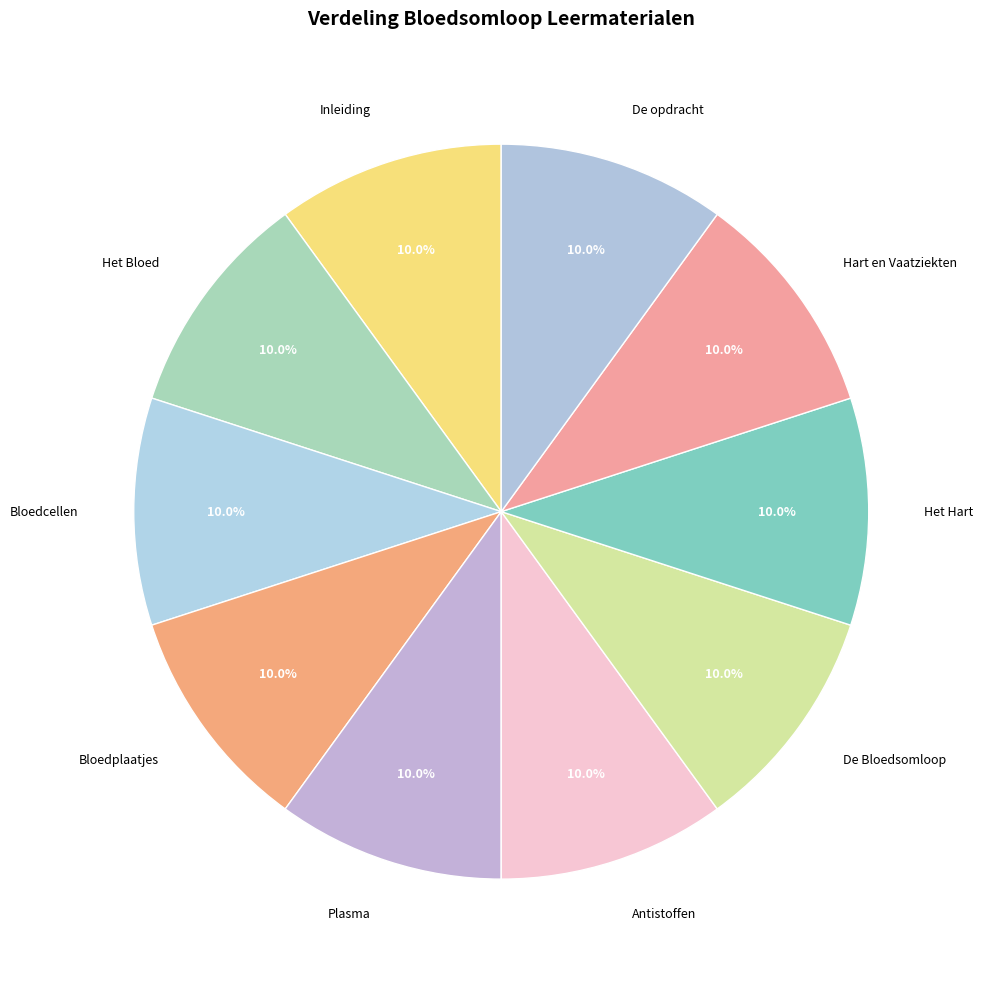

What is the total percentage of Plasma and Bloedcellen?

20.0%